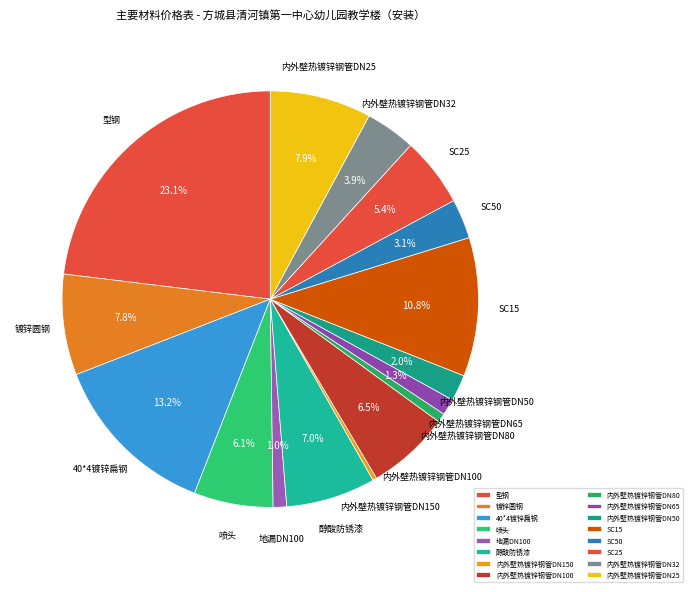

What is the ratio of the value at 内外壁热镀锌钢管DN100 to the value at 醇酸防锈漆?

0.9